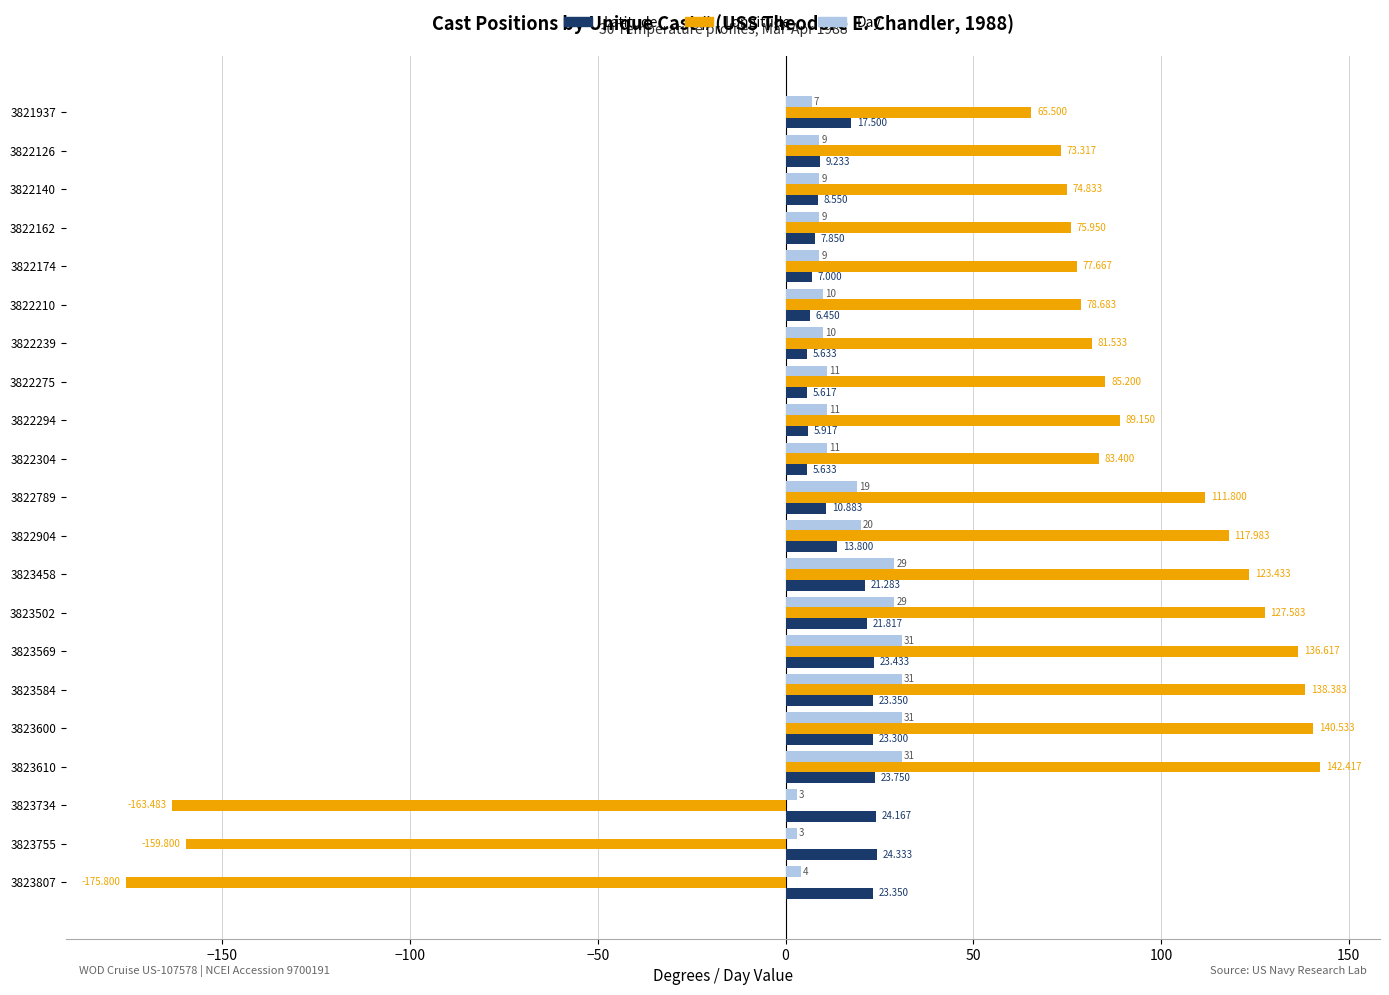

Which series has the widest spread of values?

Longitude